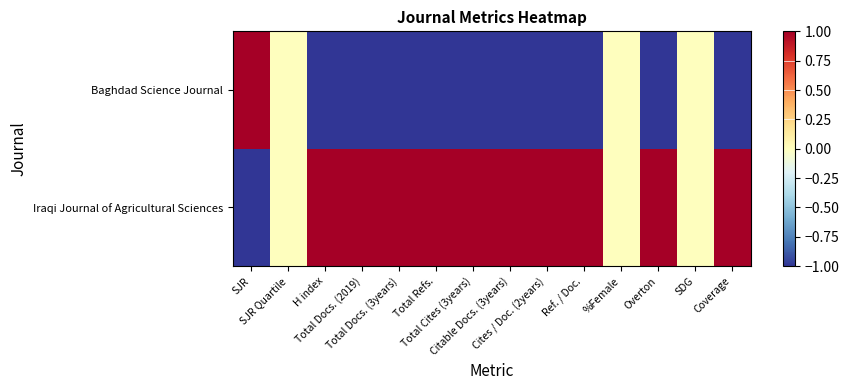

List the series in order of their peak value, highest first.

Iraqi Journal of Agricultural Sciences, Baghdad Science Journal